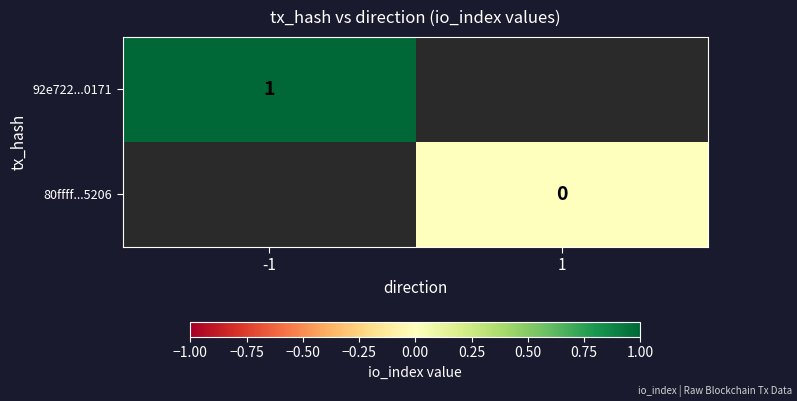

The value of 92e722...0171 at -1 is 1.0. True or false?

True